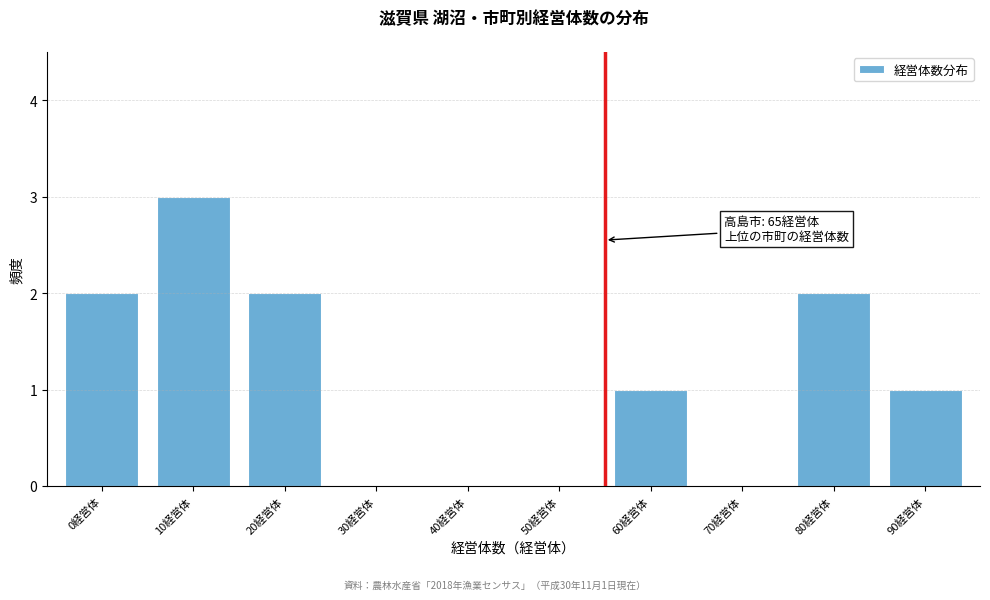

Reading left to right, extract all data points from this chart.

0経営体=2	10経営体=3	20経営体=2	30経営体=0	40経営体=0	50経営体=0	60経営体=1	70経営体=0	80経営体=2	90経営体=1